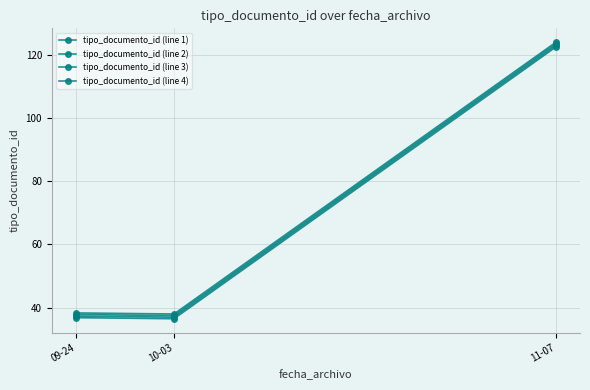

What is the sum of the tipo_documento_id (line 1) values at 11-07 and 09-24?

160.3